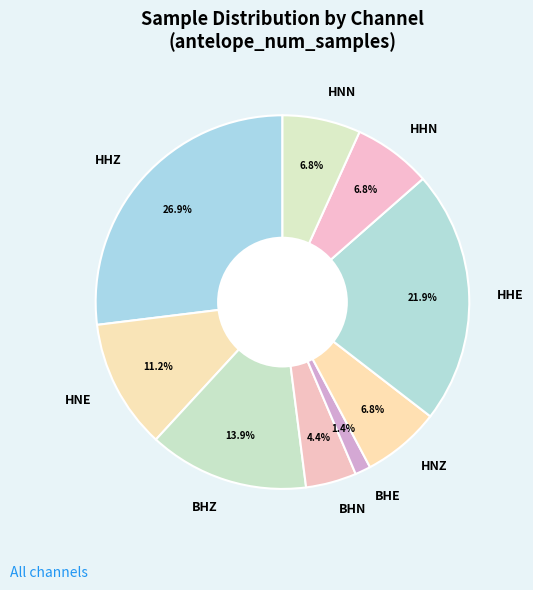

What percentage is NOT represented by HHZ?

73.1%